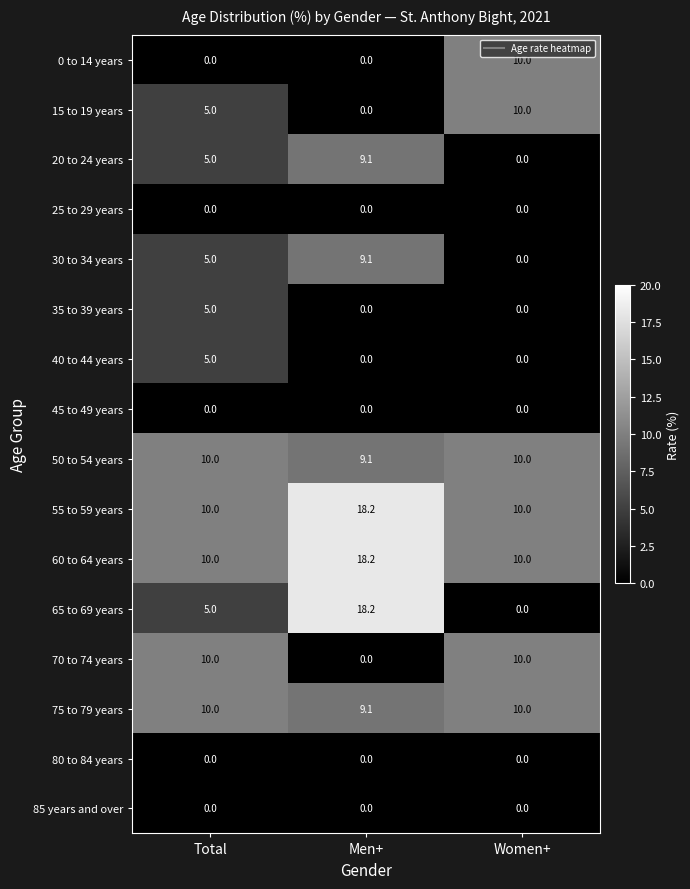

What is the sum of all 50 to 54 years values?

29.1